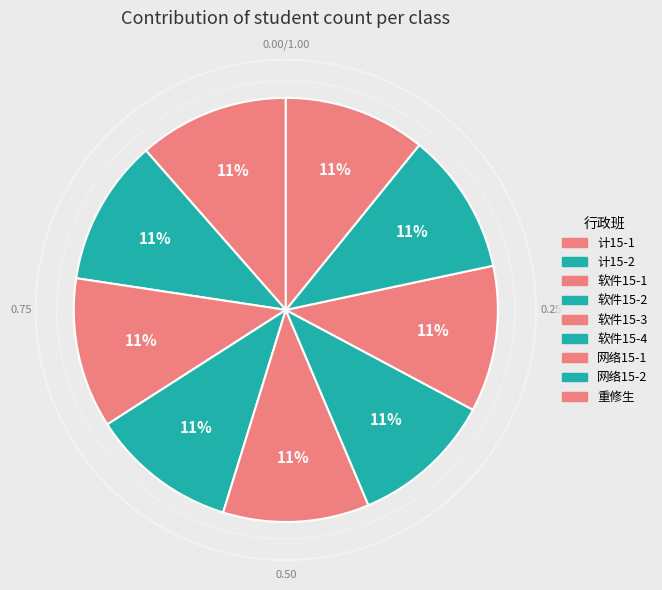

How many slices are in this pie chart?

9